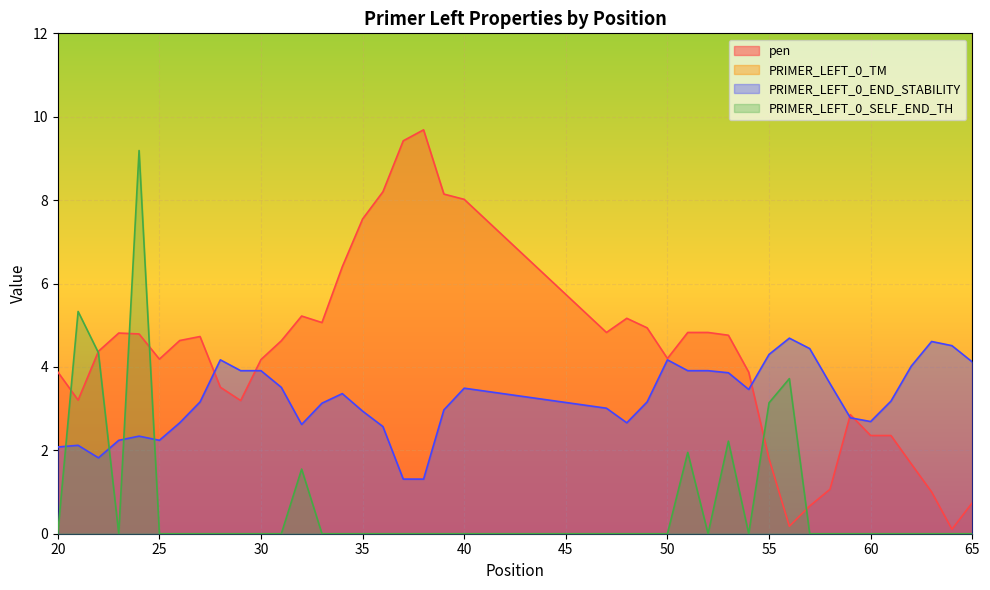

At which label does PRIMER_LEFT_0_END_STABILITY first exceed 3?

27